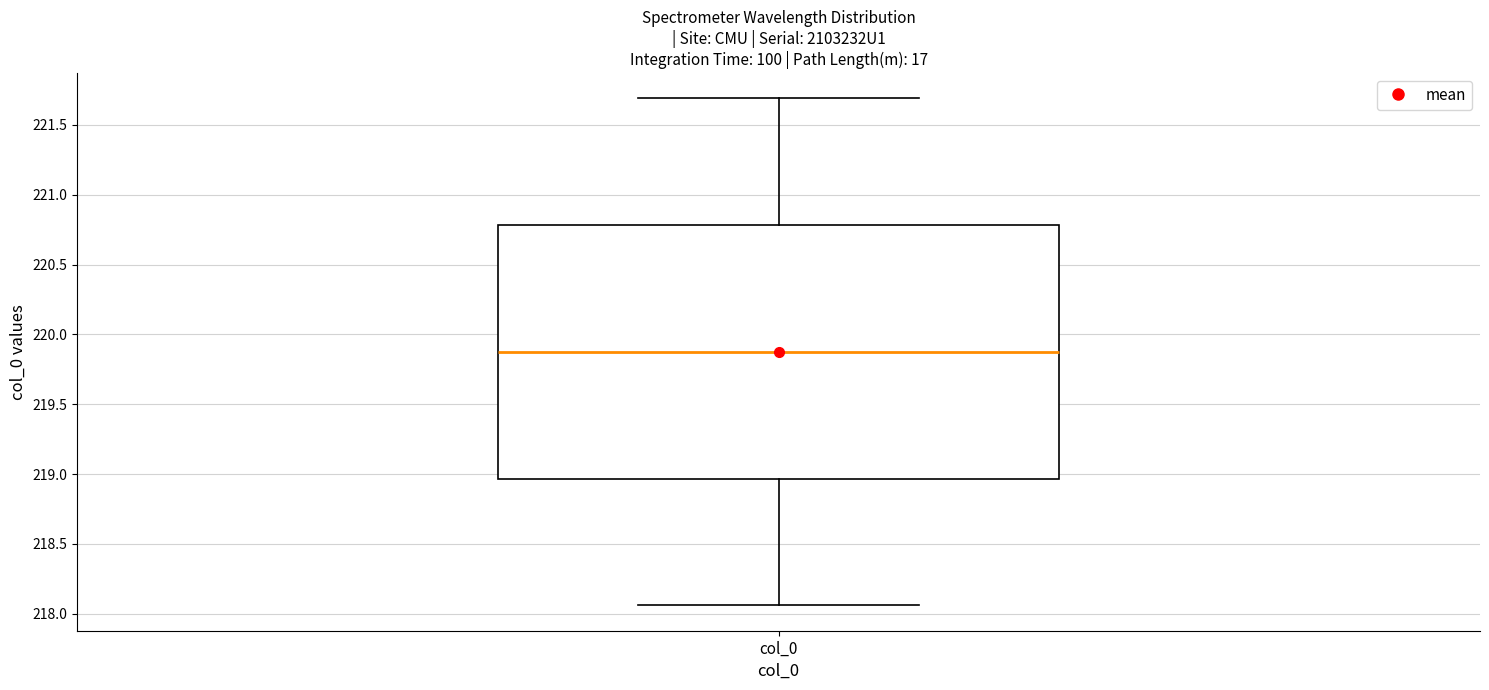

Transcribe this box plot: give where the median line is, the range the box spans, and where the two whiskers end, as read against the y-axis. The values are not printed on the chart, so give them approximately, as read against the axis.

median 219.90, box 218.95 to 220.80, whiskers 218.05 to 221.70